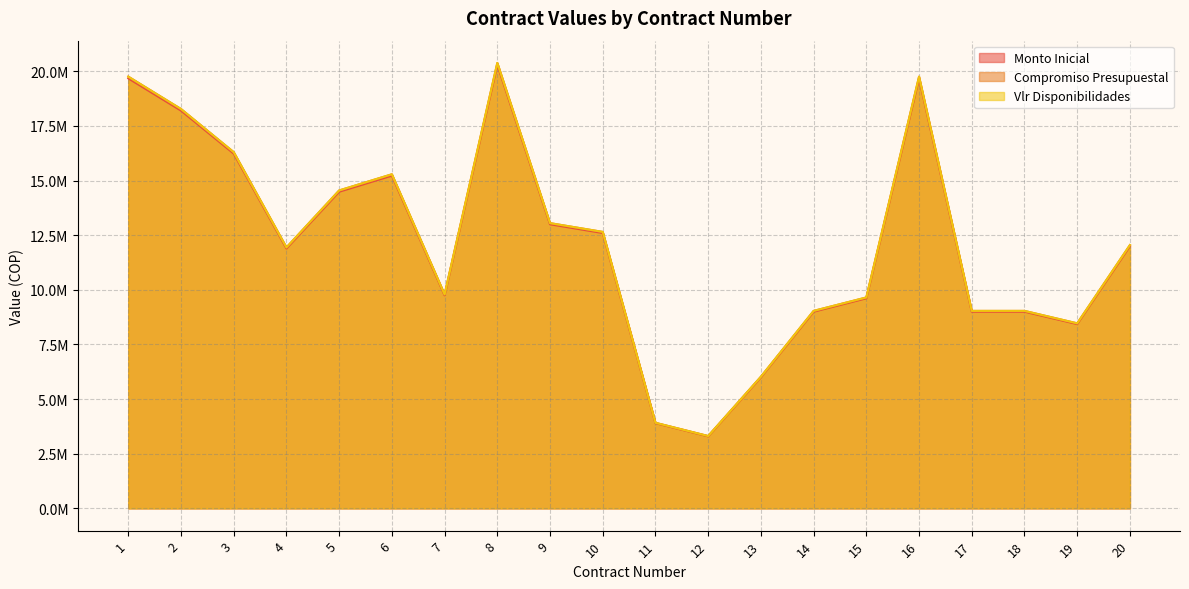

What are all the series names shown in the legend?

Monto Inicial, Compromiso Presupuestal, Vlr Disponibilidades